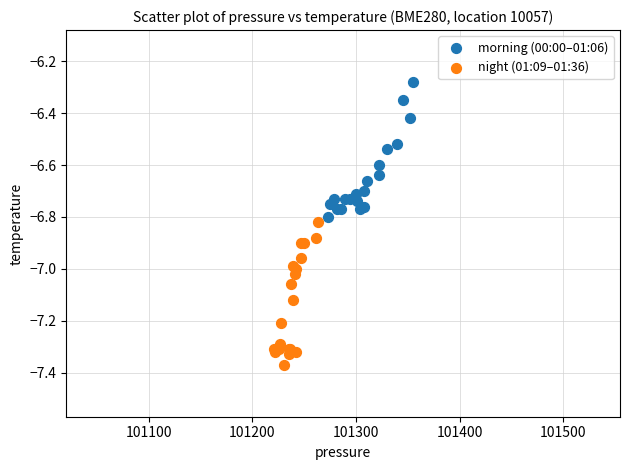

Which series contains the lowest Y value?

night (01:09–01:36)